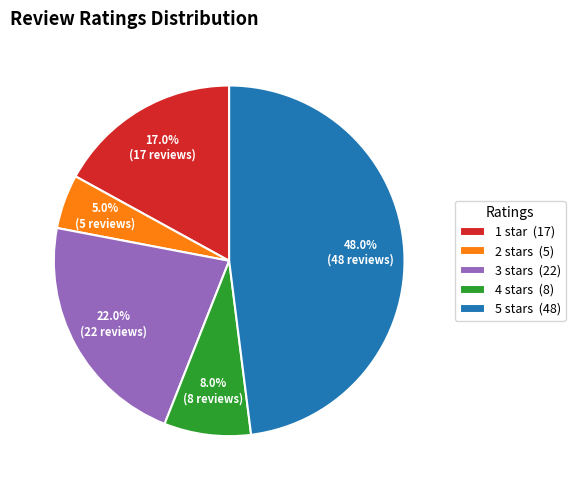

Which slice is the largest?

5